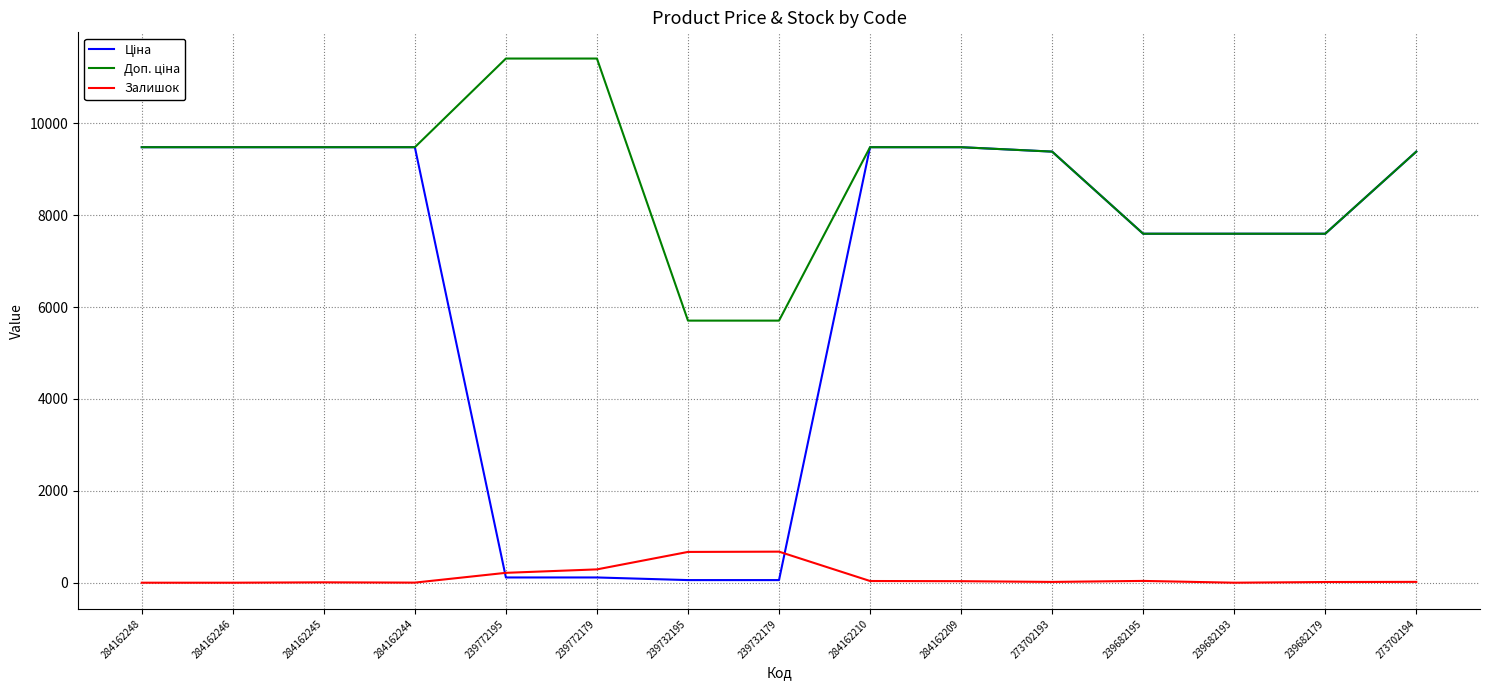

What position from the right is 284162246?

14